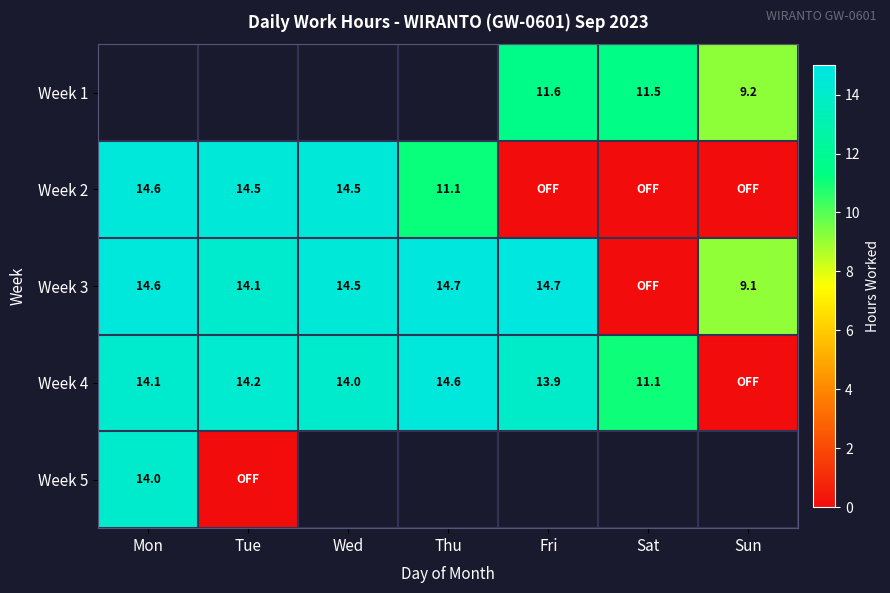

What is the difference between the Week 4 values at Tue and Mon?

0.1